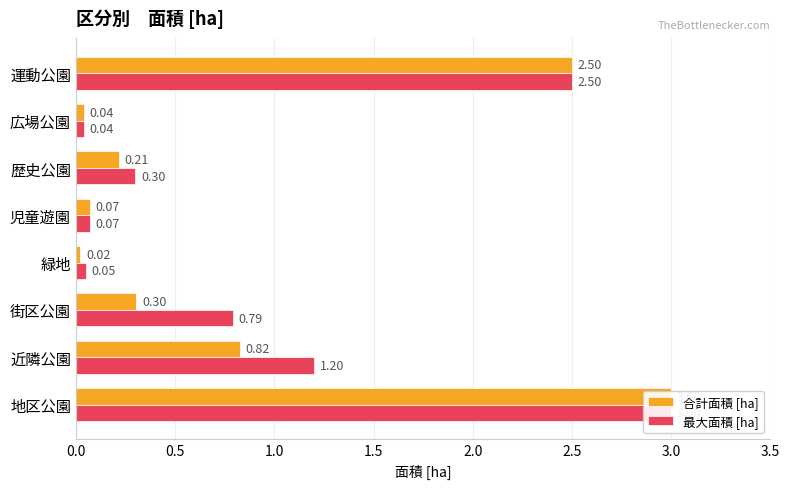

Reading right to left, transcribe all the data shown in this chart.

合計面積 [ha]: 2.5	0.0	0.2	0.1	0.0	0.3	0.8	3.0
最大面積 [ha]: 2.5	0.0	0.3	0.1	0.1	0.8	1.2	3.0